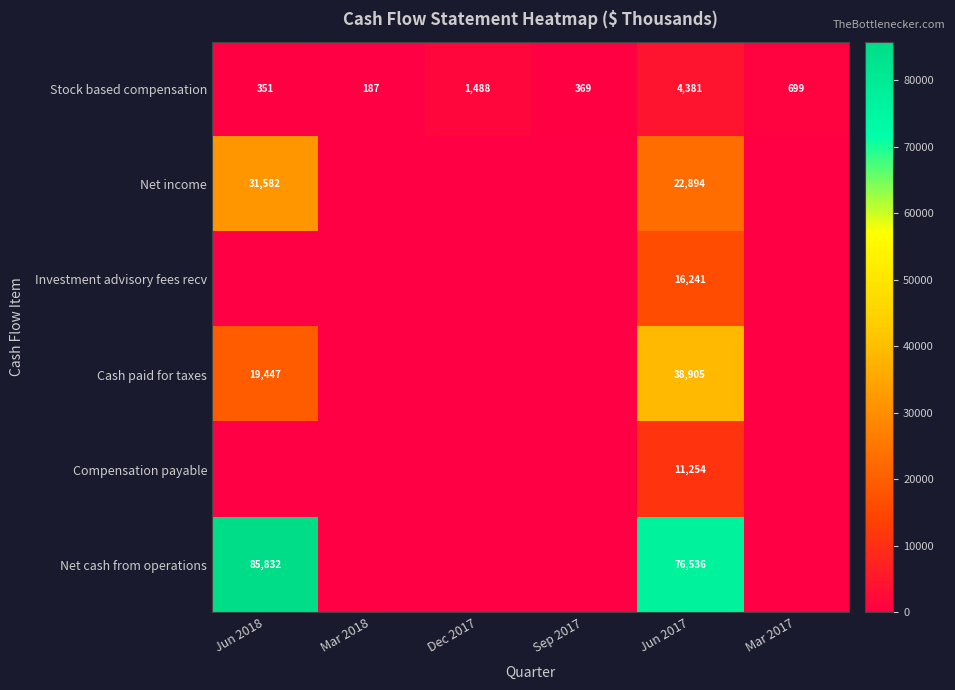

What is the maximum value shown in the chart?

85832